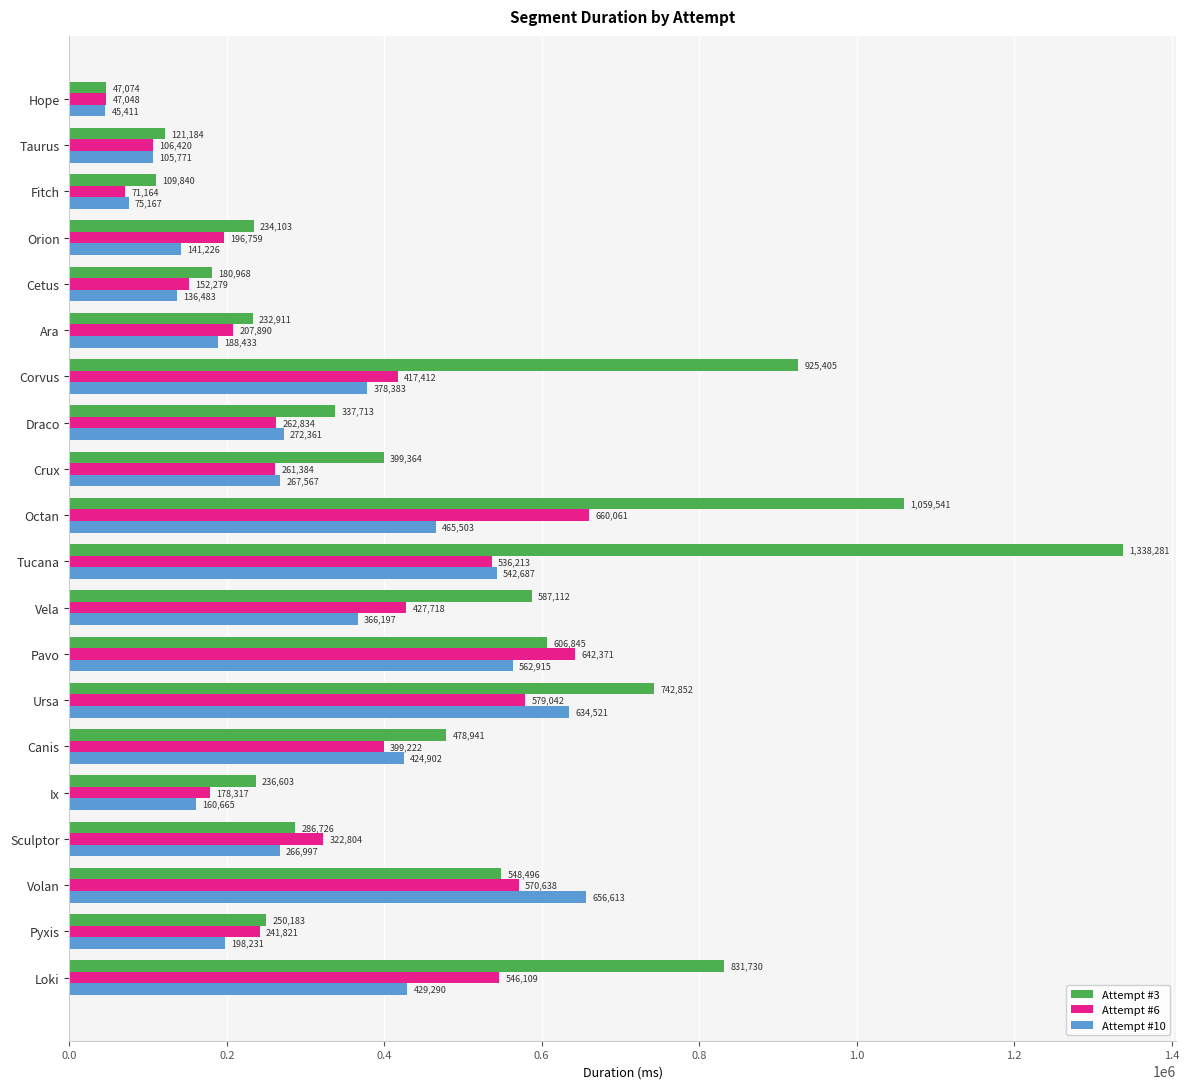

How many values in the Attempt #10 series are below 272361?

10